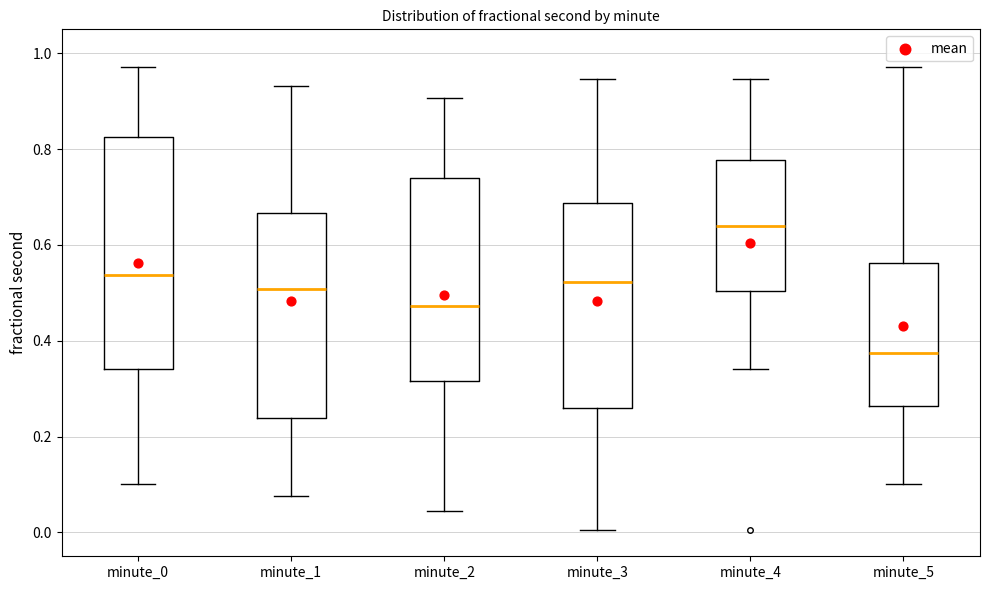

Where does the lower whisker of the box for minute_0 end on the y-axis? The values are not printed on the chart, so give them approximately, as read against the axis.

0.10